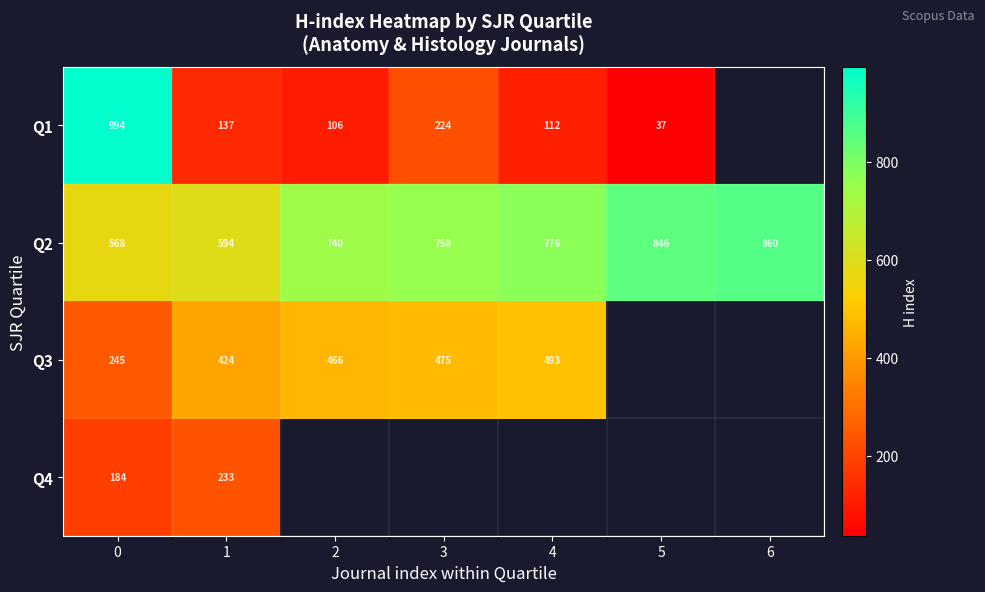

What value does the Q2 series have at 4, to the nearest 10?

780